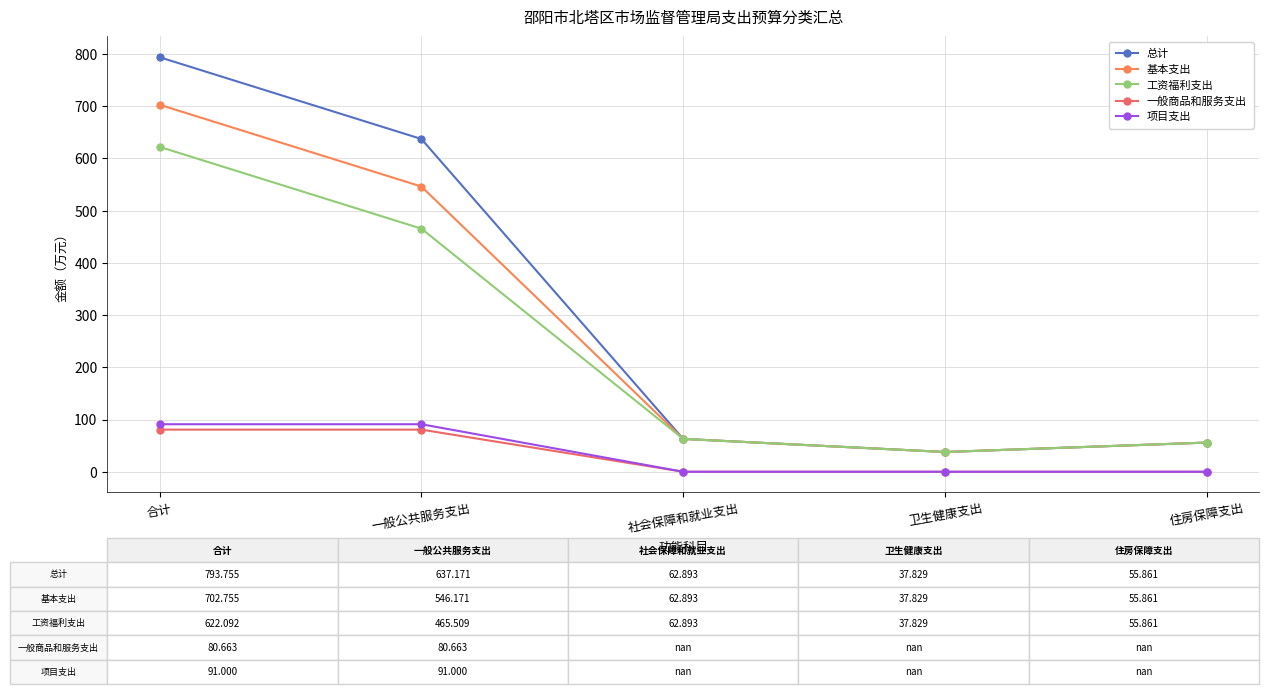

At which label is 一般商品和服务支出 closest to 40?

社会保障和就业支出